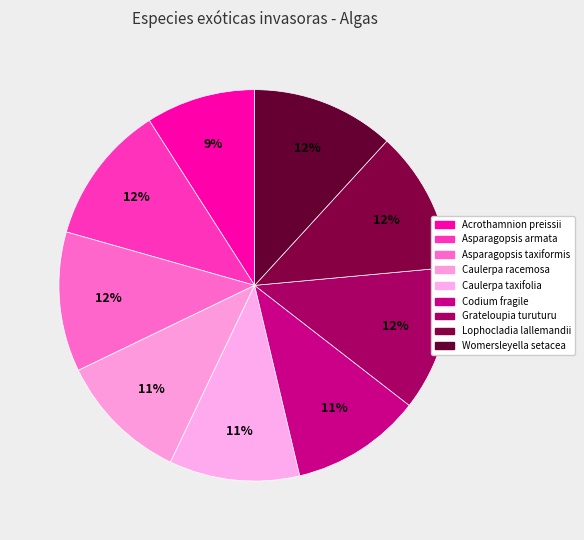

How many slices are in this pie chart?

9